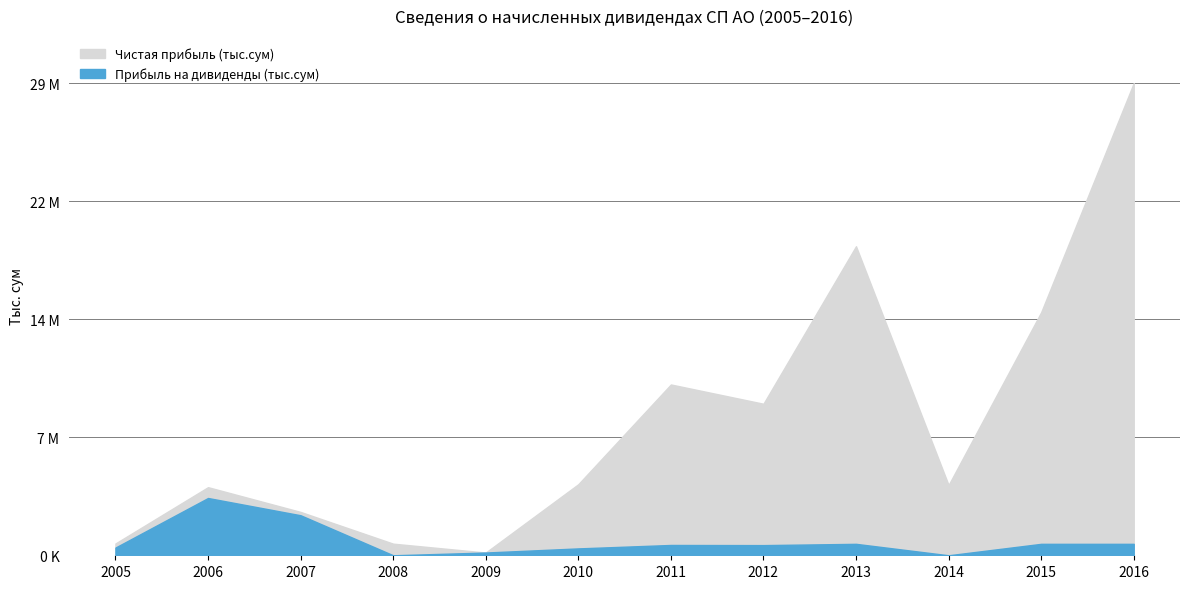

What is the approximate value of Чистая прибыль (тыс.сум) at 2005?

738348.4